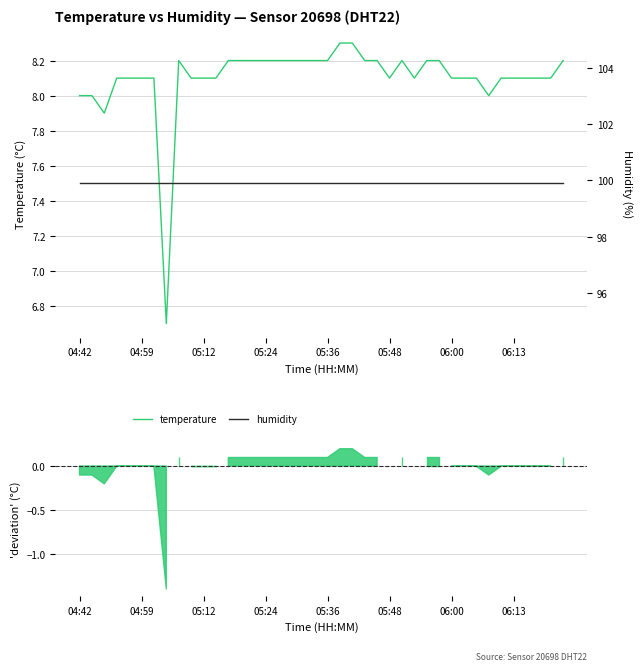

True or false: temperature and humidity intersect in this chart.

False